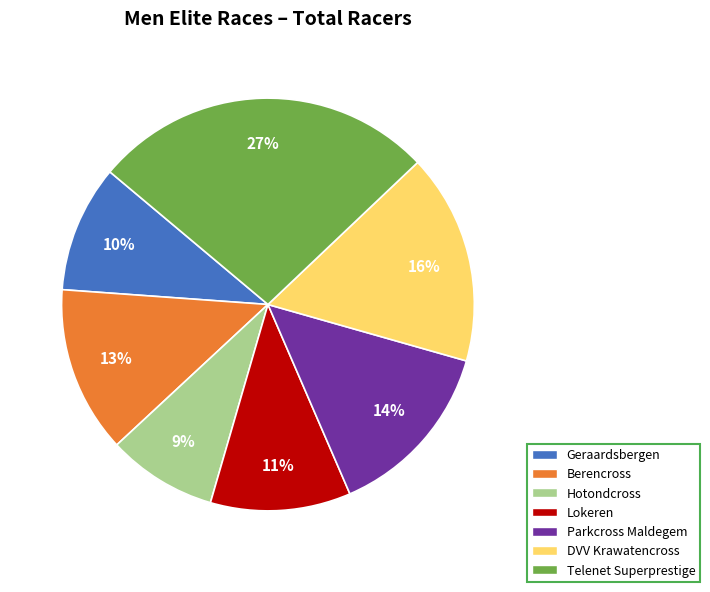

Does Geraardsbergen represent more than half of the total?

No